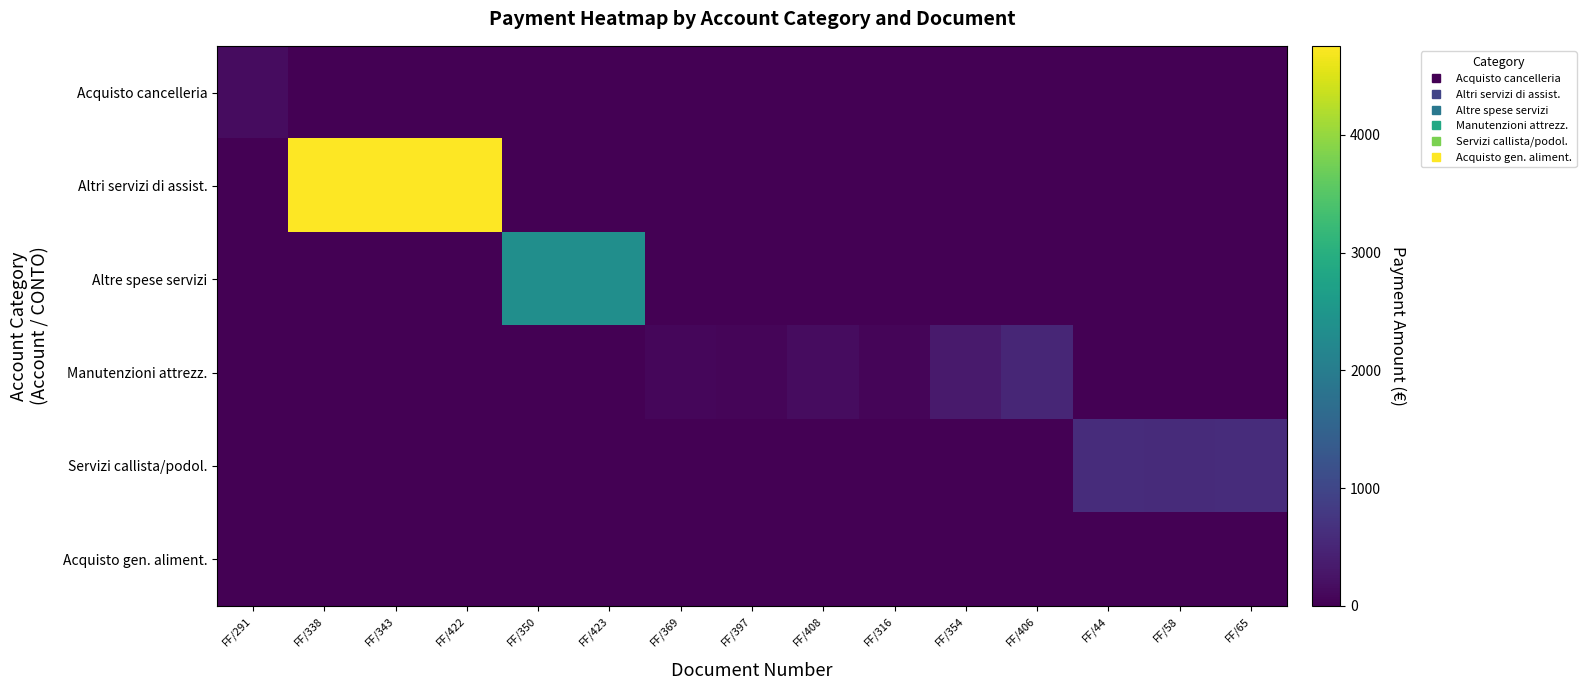

Which has a higher value, FF/350 or FF/369?

FF/350